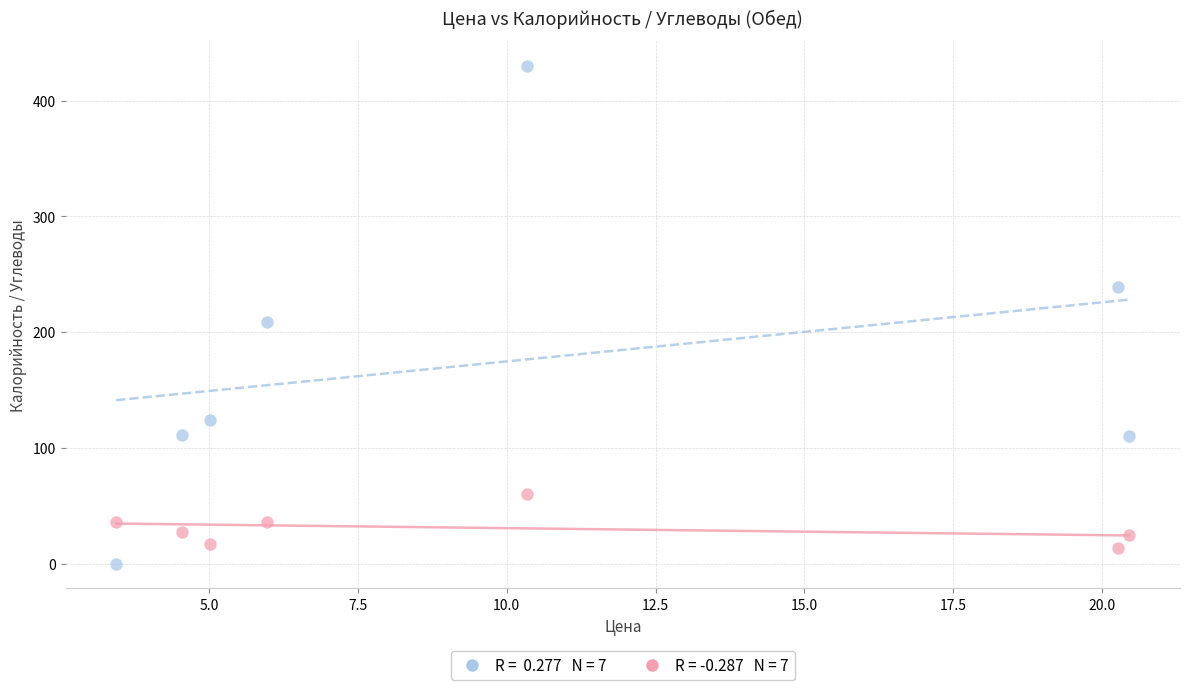

Across all series, what Y value is closest to 215?

209